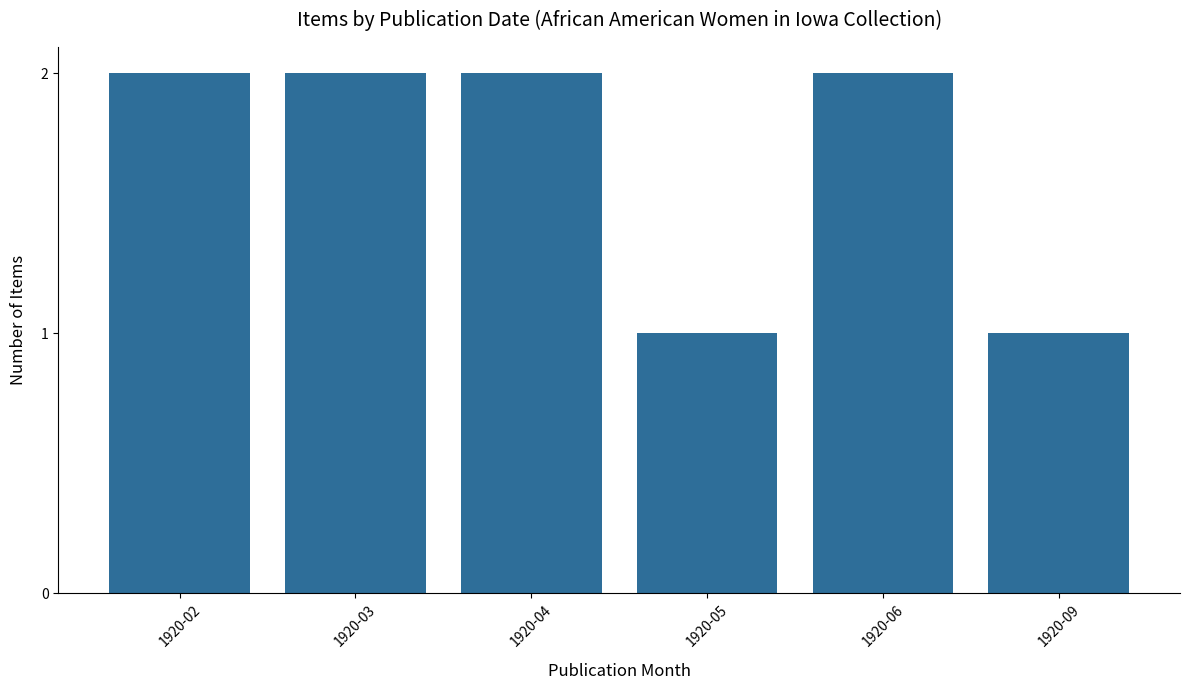

How many series are shown in this chart?

1